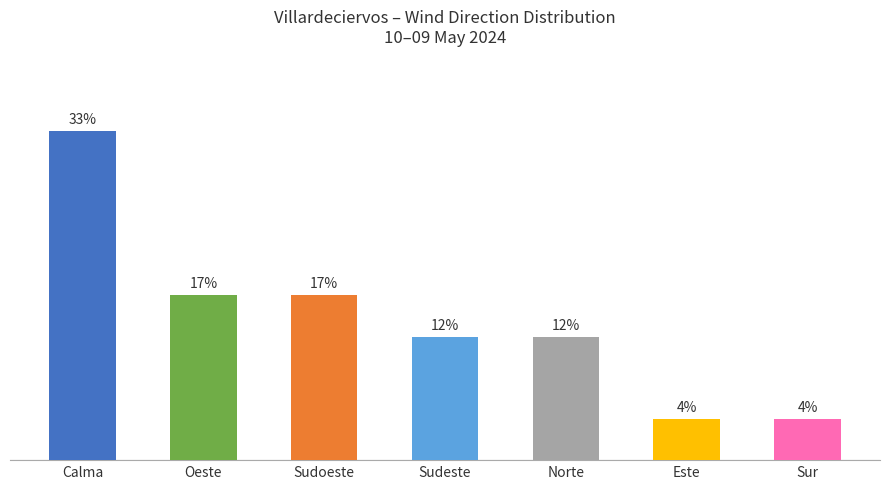

The value at Sur is 1.7. True or false?

False